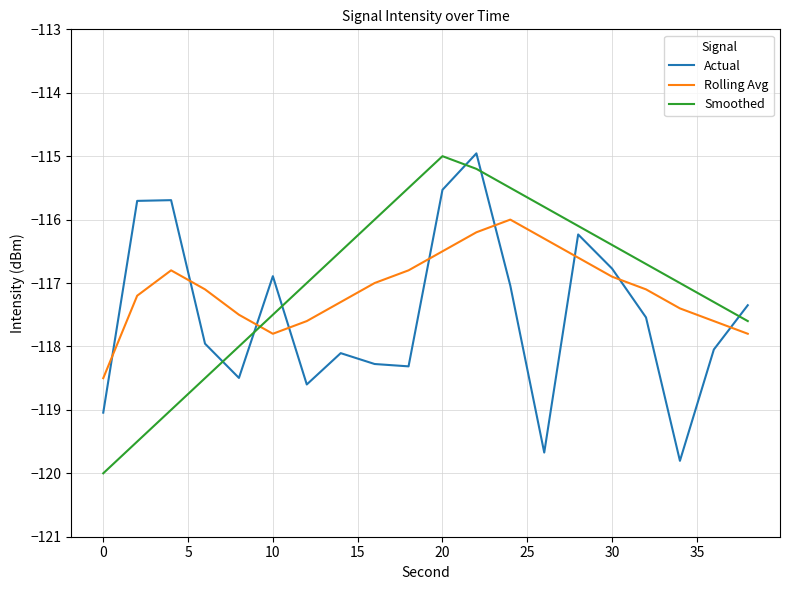

True or false: Rolling Avg and Actual intersect in this chart.

True